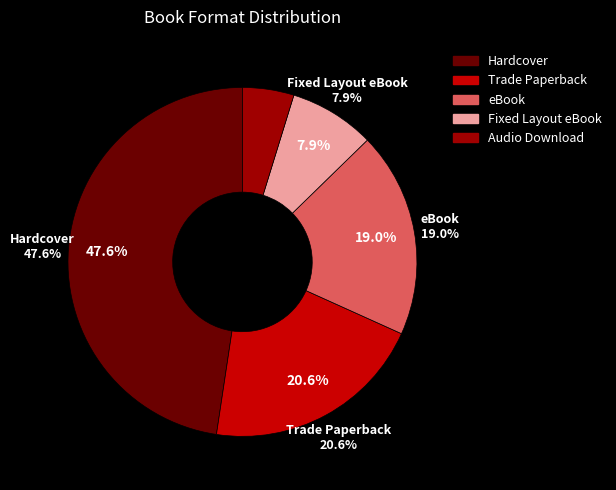

What is the ratio of the value at Trade Paperback to the value at eBook?

1.1